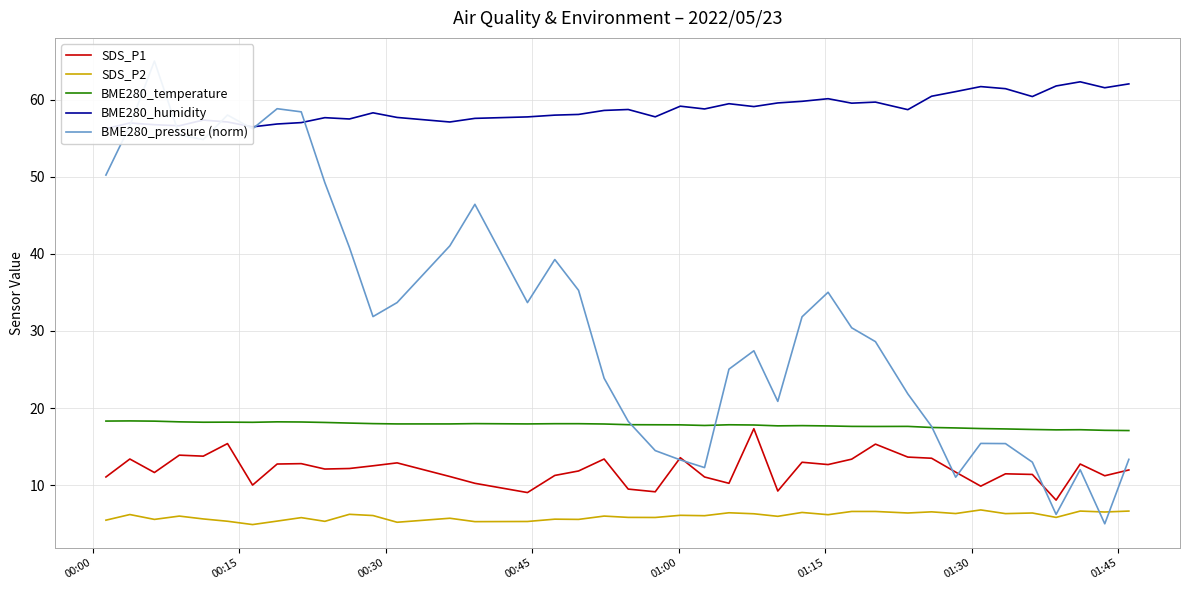

How many data points does each series have?

40